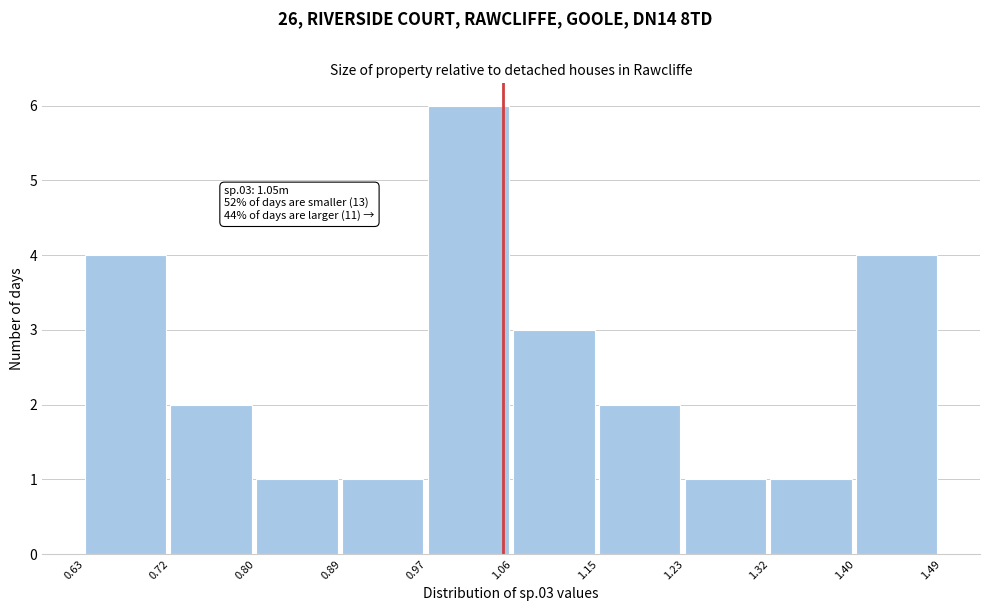

Over which range of the x-axis is the bar tallest?

0.97 to 1.06